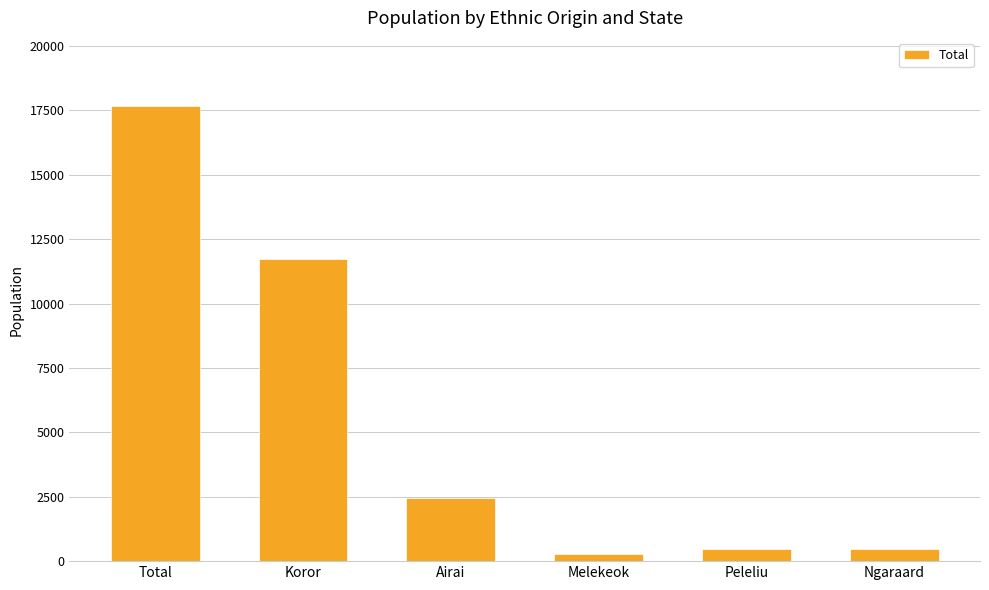

Count the number of data series in this chart.

1